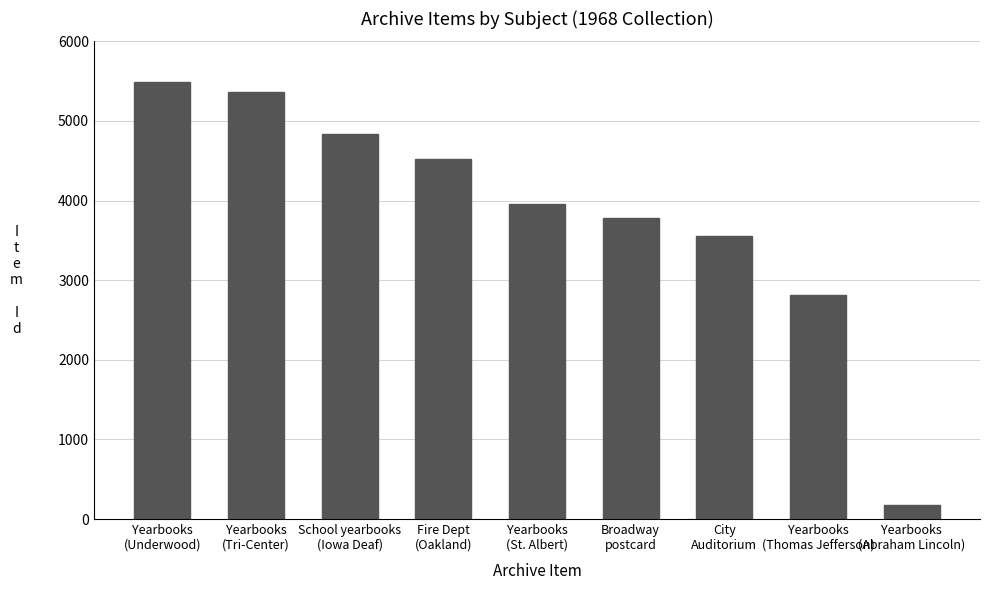

Rank the categories by value from lowest to highest.

Yearbooks
(Abraham Lincoln), Yearbooks
(Thomas Jefferson), City
Auditorium, Broadway
postcard, Yearbooks
(St. Albert), Fire Dept
(Oakland), School yearbooks
(Iowa Deaf), Yearbooks
(Tri-Center), Yearbooks
(Underwood)